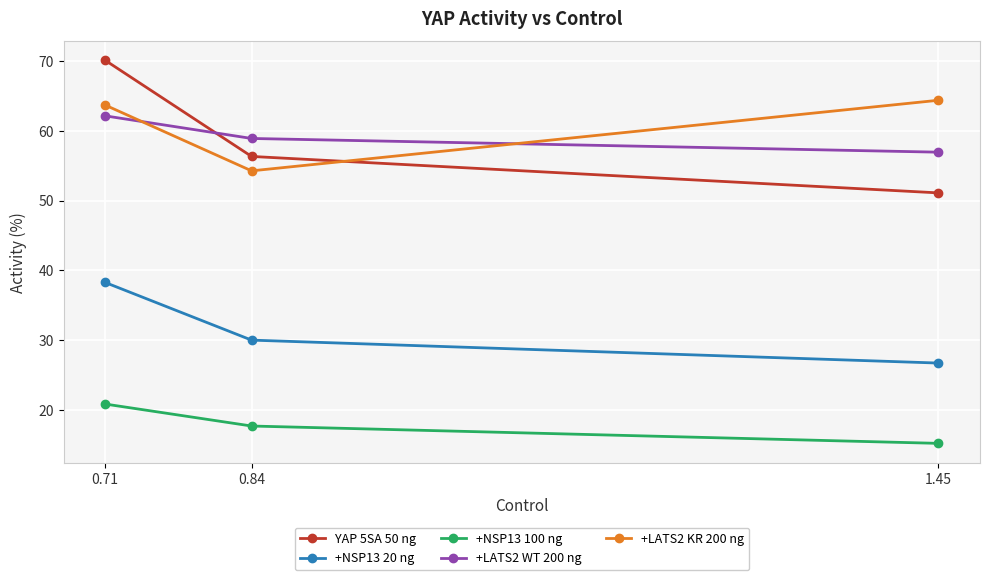

What is the label of the 1st point from the left?

0.71